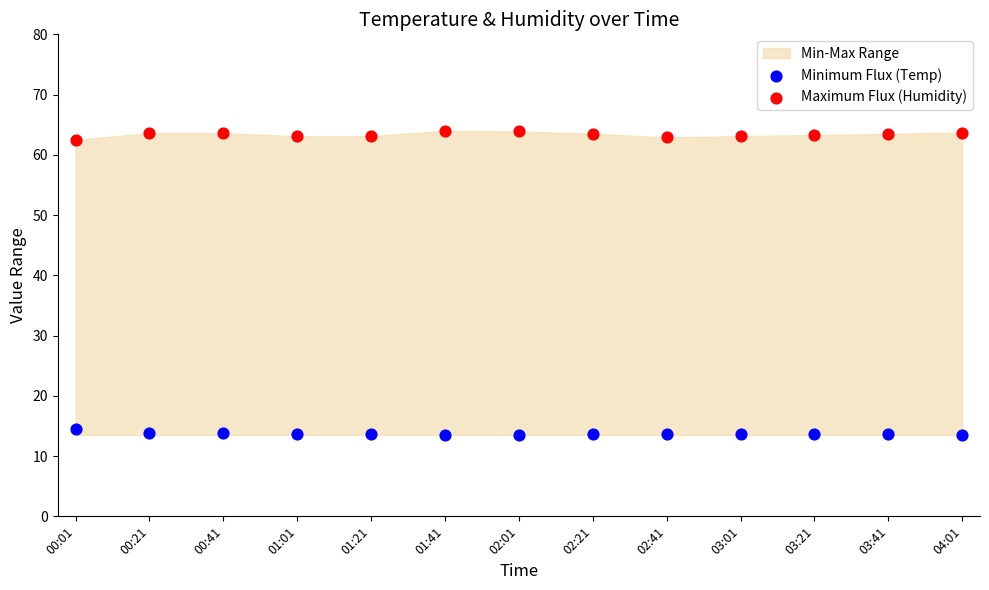

Across all data points, what is the range of X values (max minus min)?

1.0